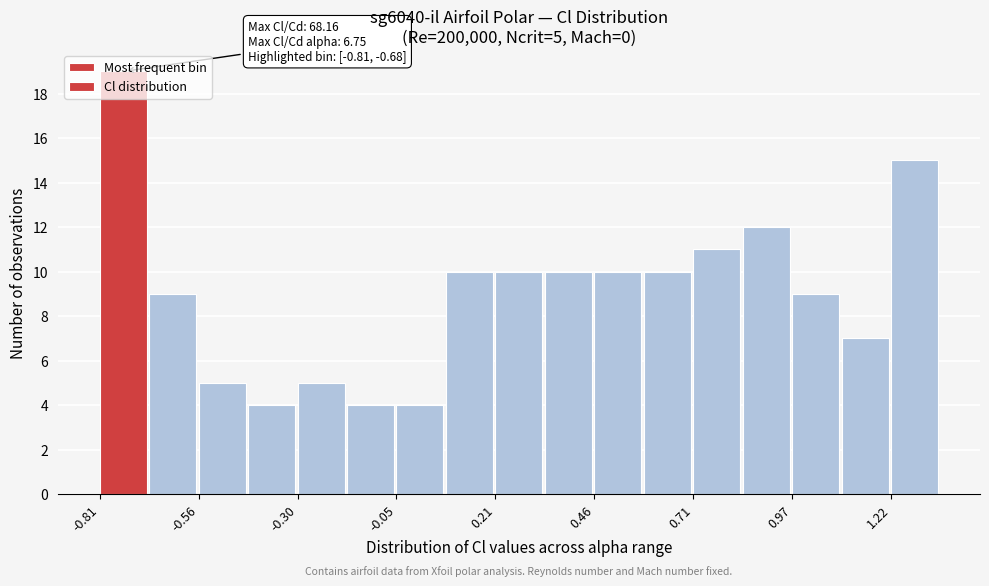

Read against the x-axis, roughly where is the centre of the tallest bar?

-0.75